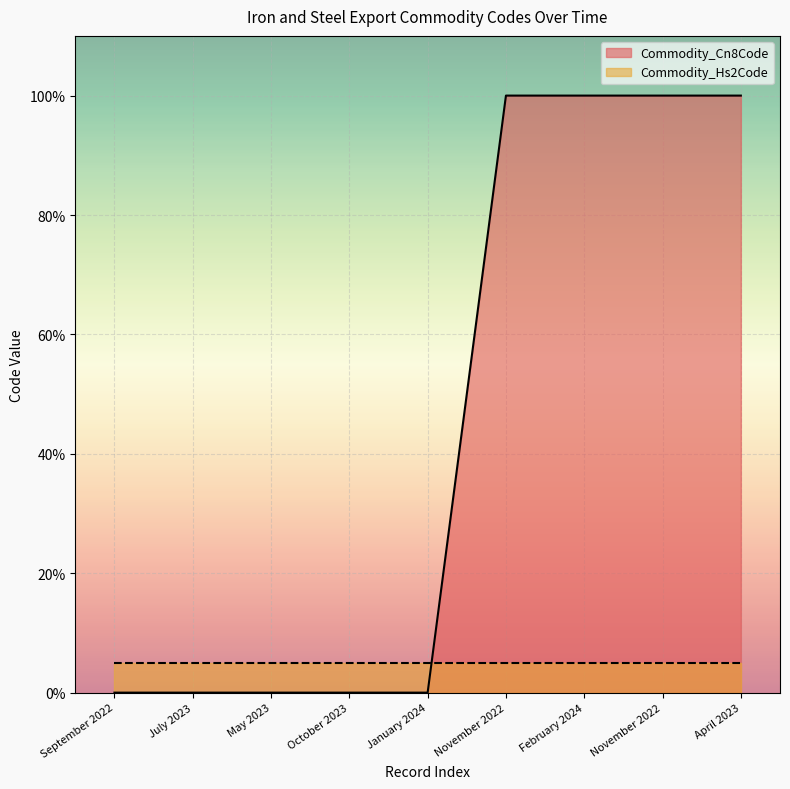

What is the value of the 6th point from the left?

100.0